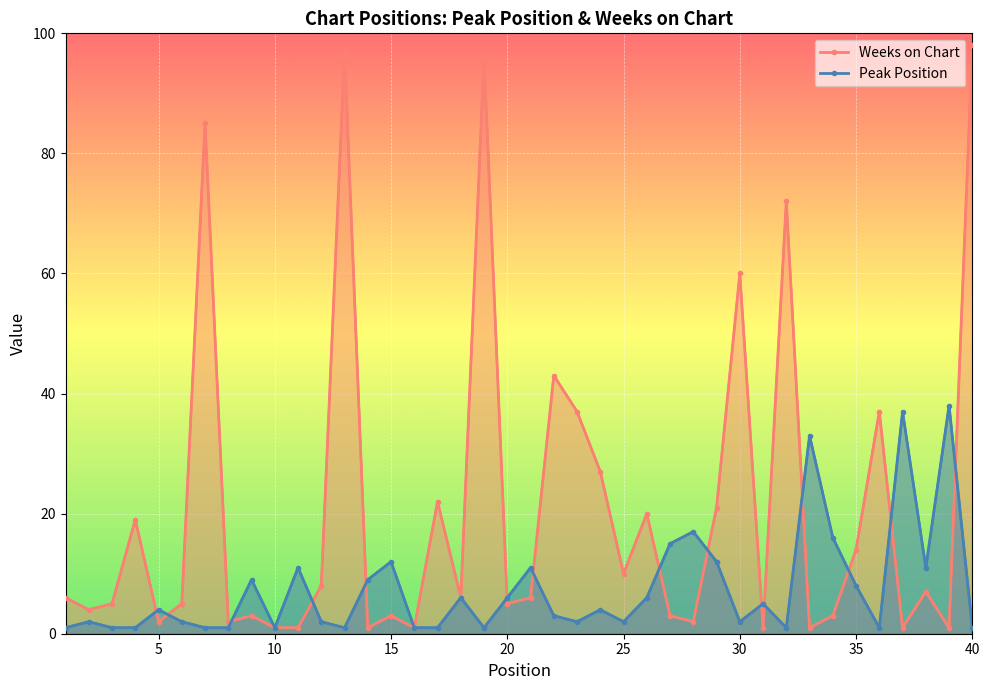

What is the difference between the second highest and minimum values in the Weeks on Chart series?

96